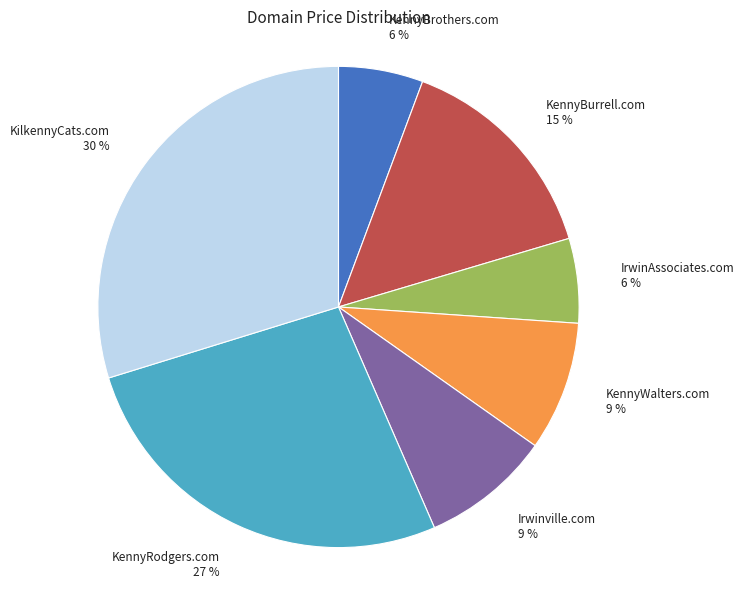

To the nearest percent, what is the average slice percentage?

14%